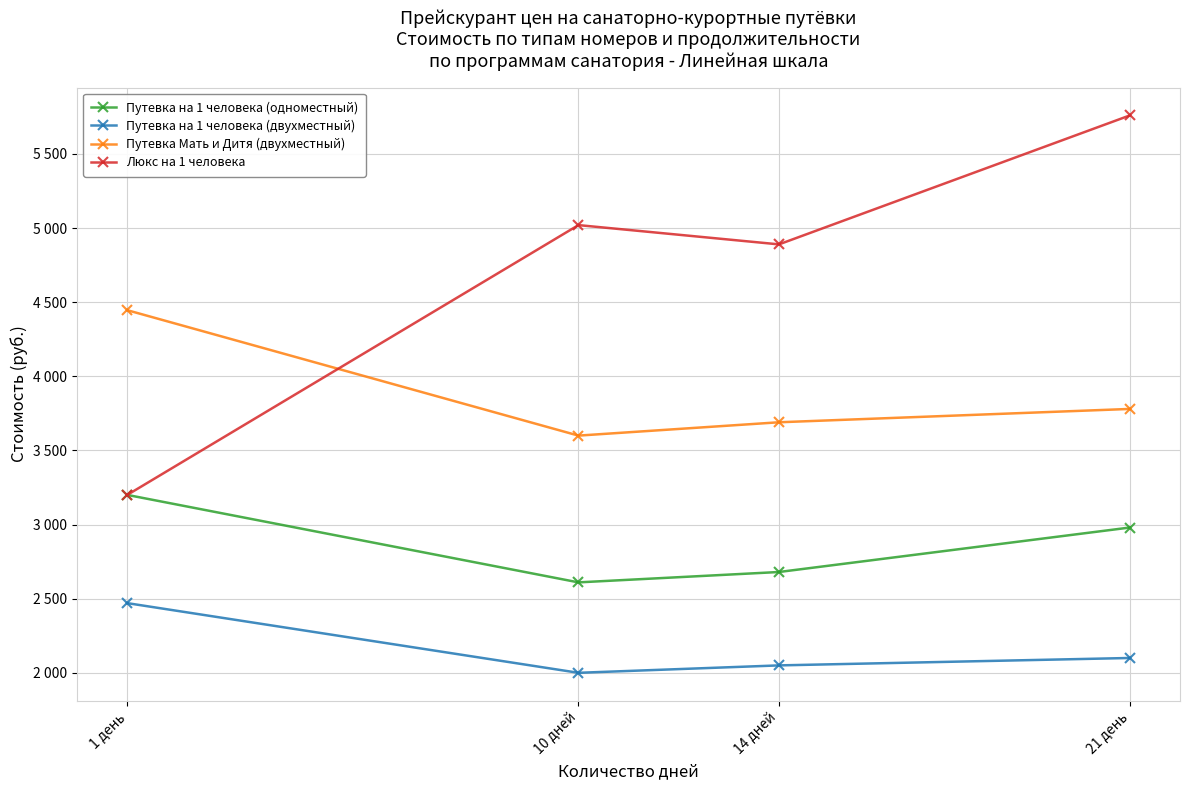

What are all the series names shown in the legend?

Путевка на 1 человека (одноместный), Путевка на 1 человека (двухместный), Путевка Мать и Дитя (двухместный), Люкс на 1 человека